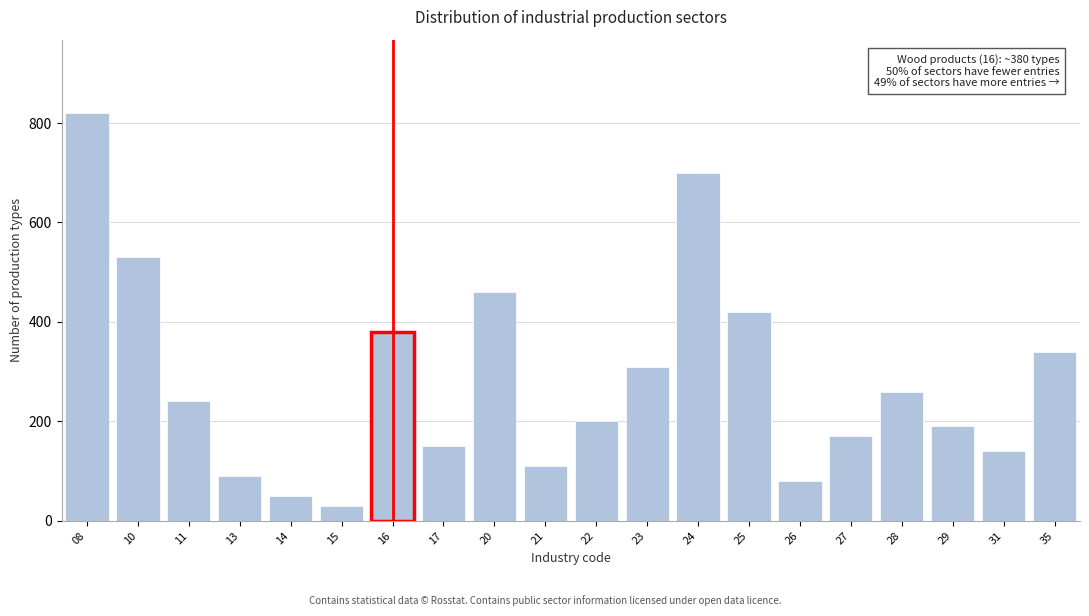

Reading right to left, transcribe all the data shown in this chart.

340	140	190	260	170	80	420	700	310	200	110	460	150	380	30	50	90	240	530	820